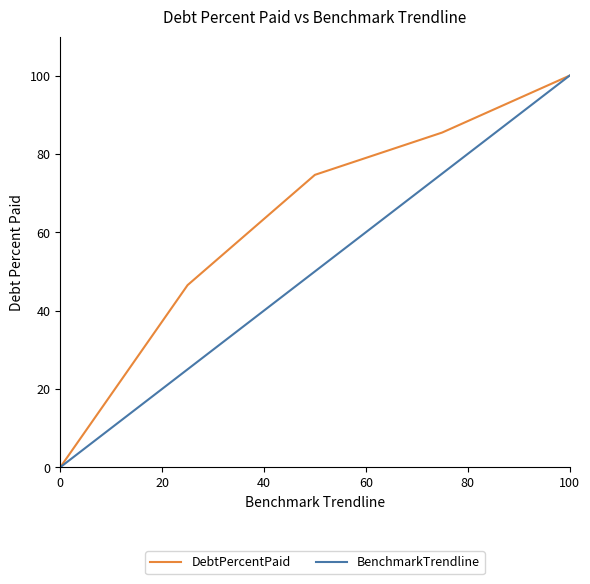

What are all the series names shown in the legend?

DebtPercentPaid, BenchmarkTrendline